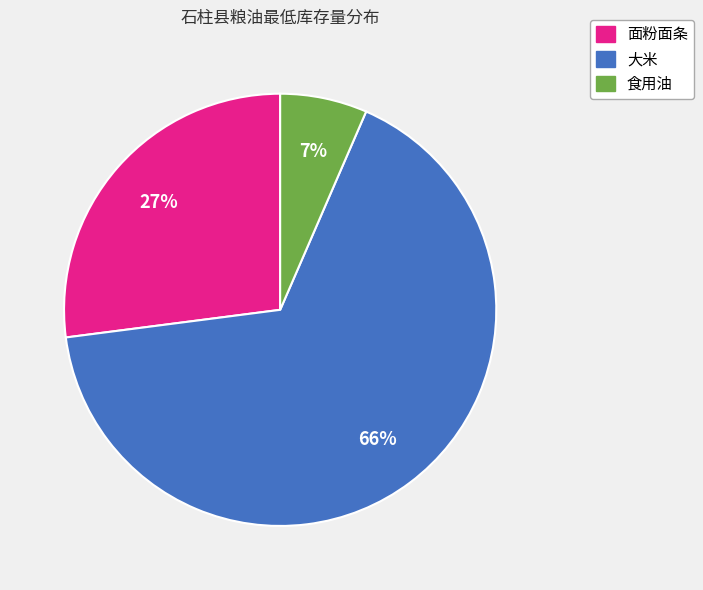

Rank the categories by value from highest to lowest.

大米, 面粉面条, 食用油